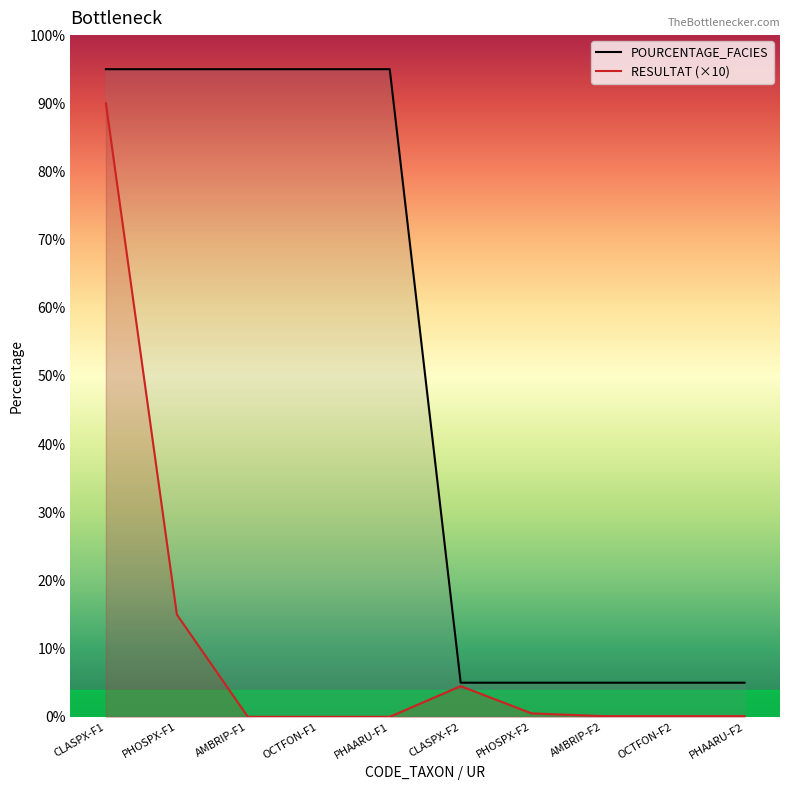

Between CLASPX-F1 and OCTFON-F2, which series saw the biggest shift?

POURCENTAGE_FACIES